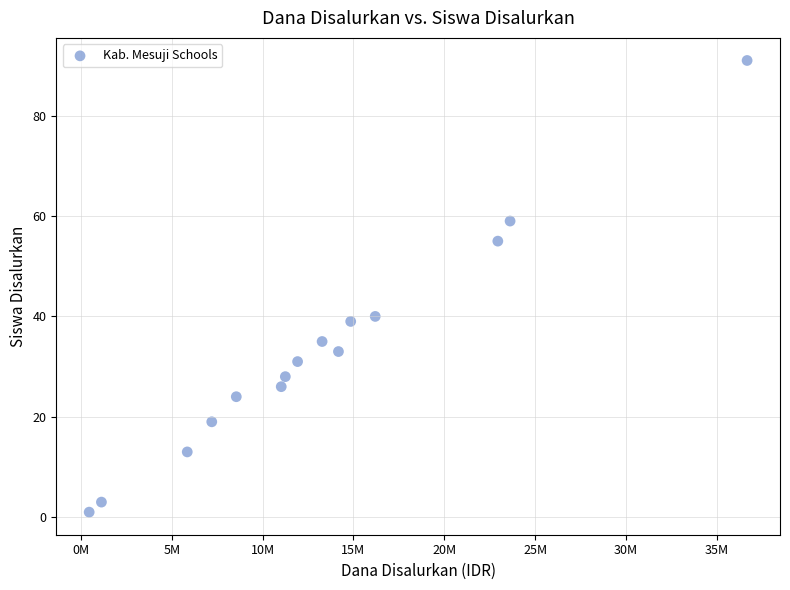

What is the range of Y values (max minus min)?

90